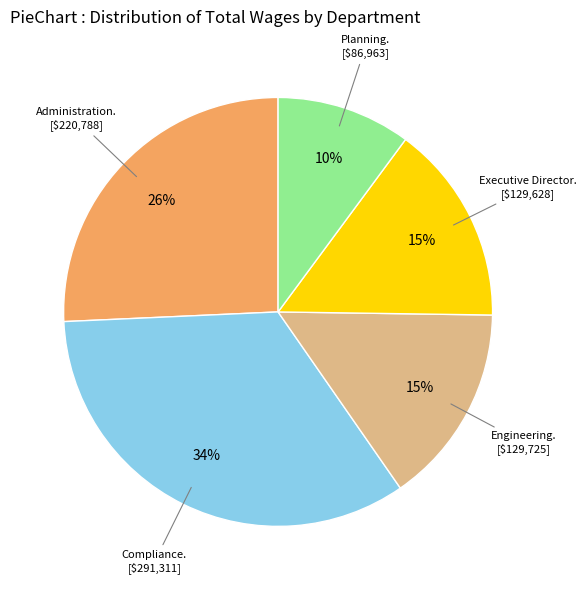

To the nearest percent, what is the average slice percentage?

20%